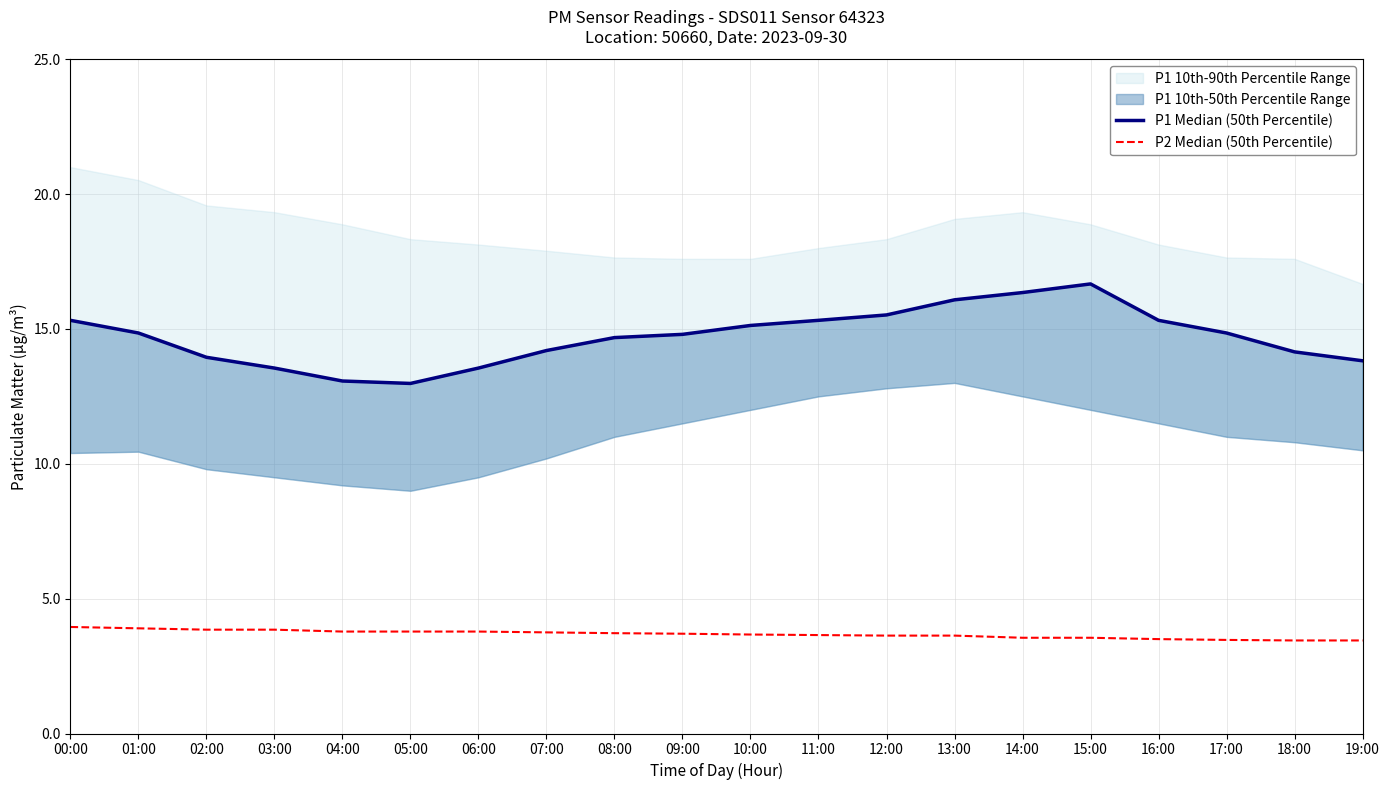

What is the average value of the P2 Median (50th Percentile) series?

3.7